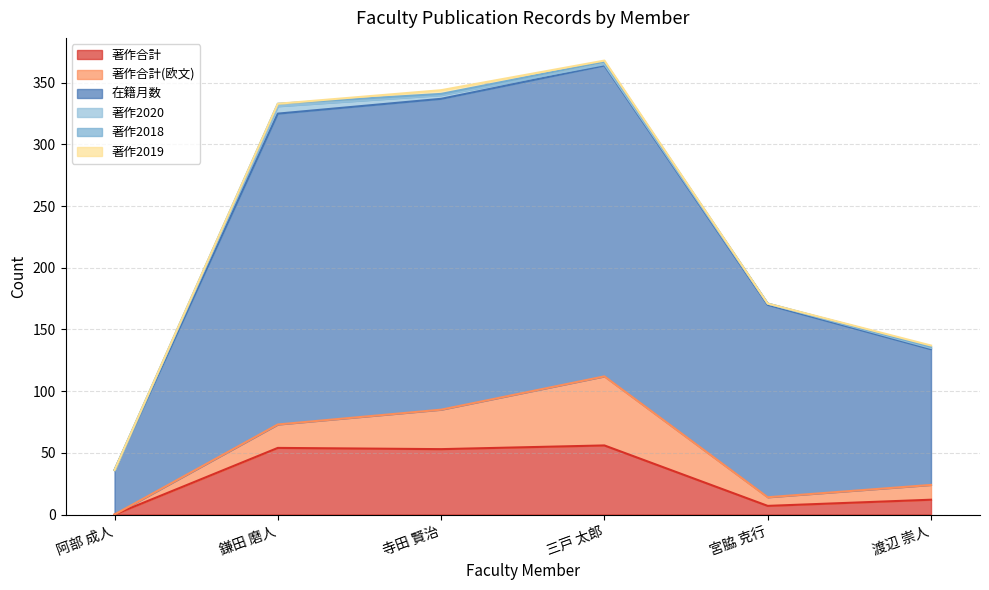

What is the label of the 2nd point from the right?

宮脇 克行